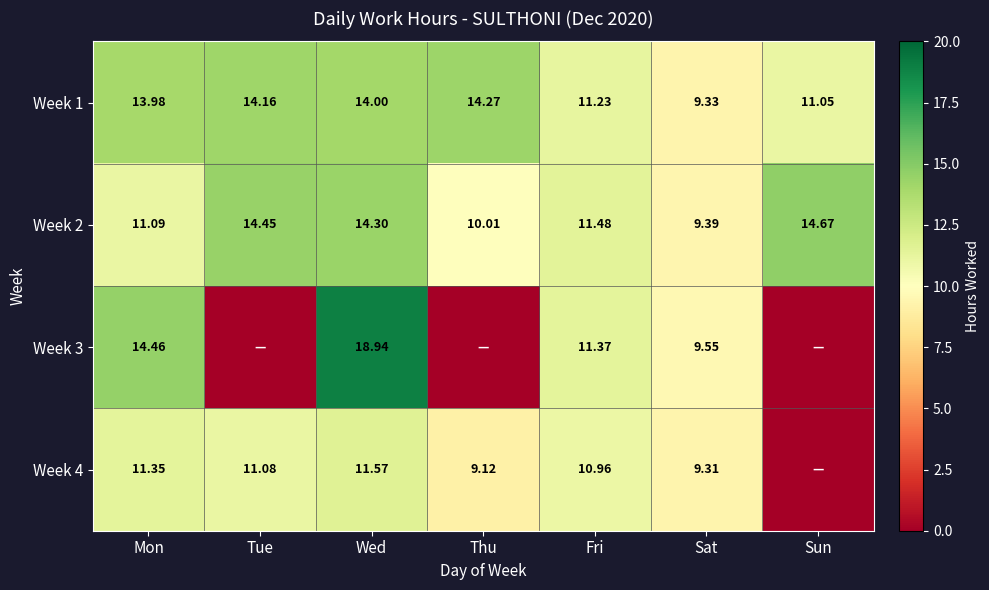

Is the value of Week 4 at Mon greater than the value of Week 1 at Mon?

No